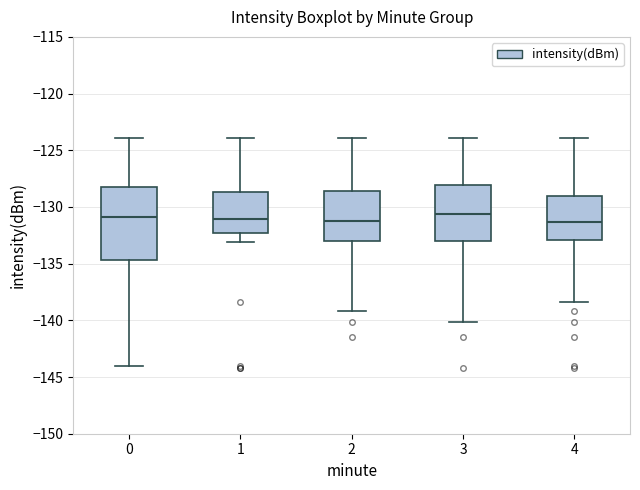

Which box is the tallest, from its lower edge to its upper edge?

0